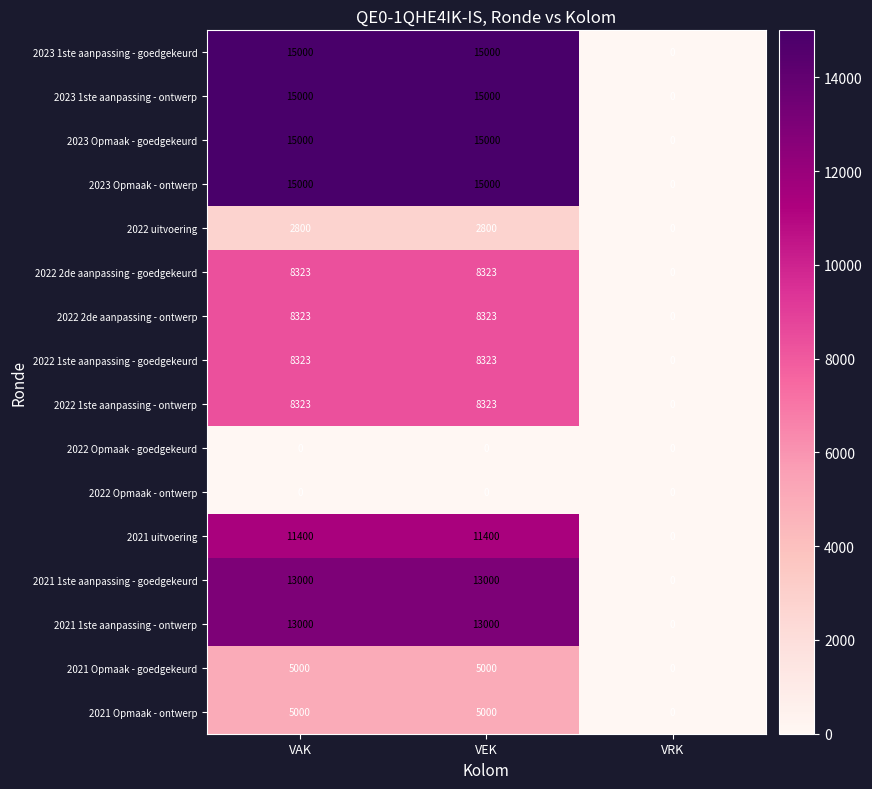

The 2021 1ste aanpassing - goedgekeurd series shows 13000 at VEK. True or false?

True